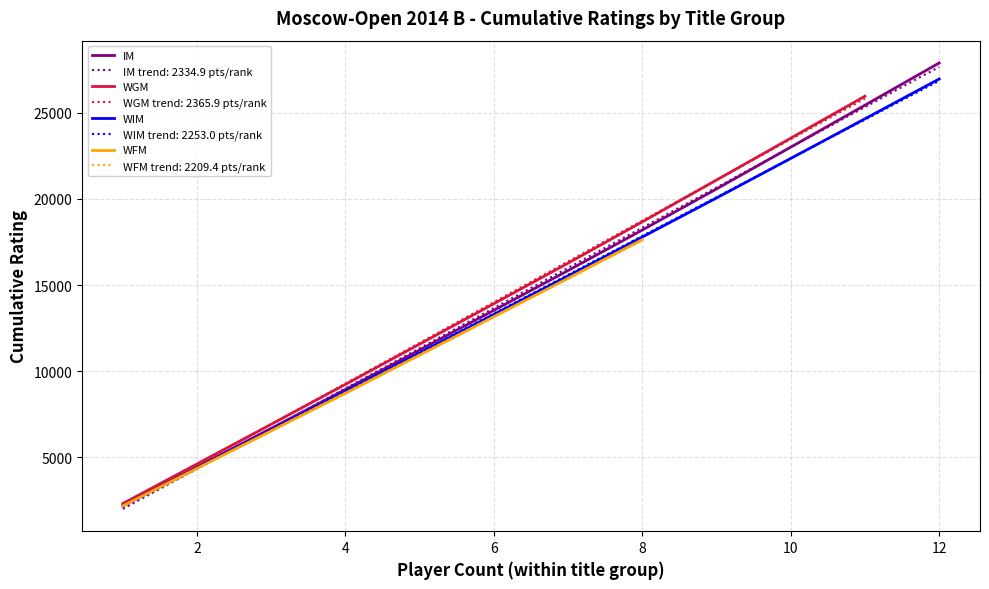

What is the difference between the second highest and minimum values in the IM series?

23251.0